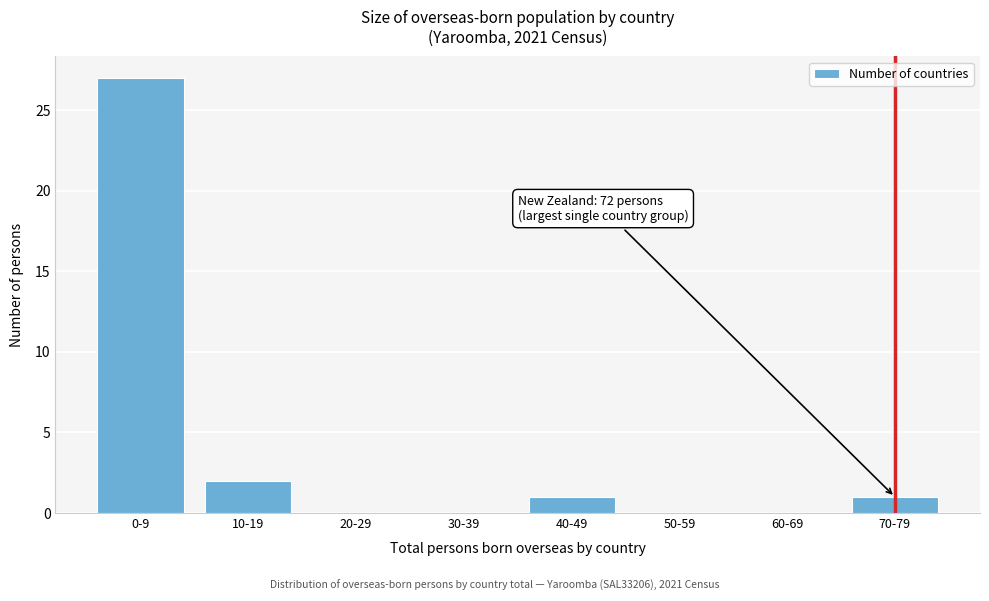

Reading right to left, extract all data points from this chart.

70-79=1	60-69=0	50-59=0	40-49=1	30-39=0	20-29=0	10-19=2	0-9=27